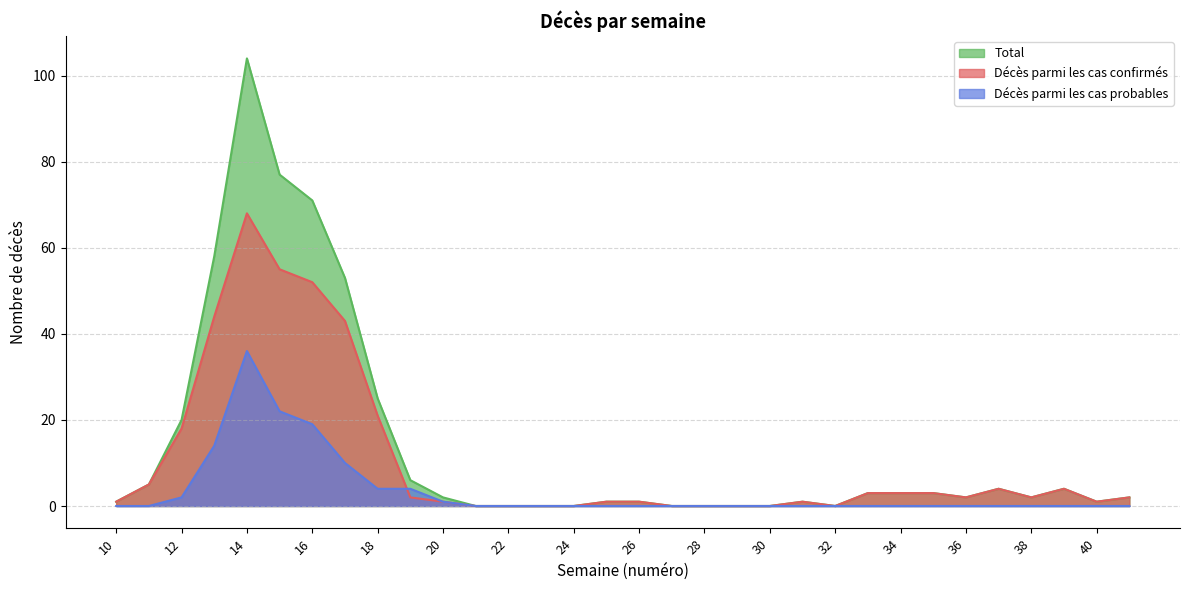

Is it true that Total equals 6 at 37?

False